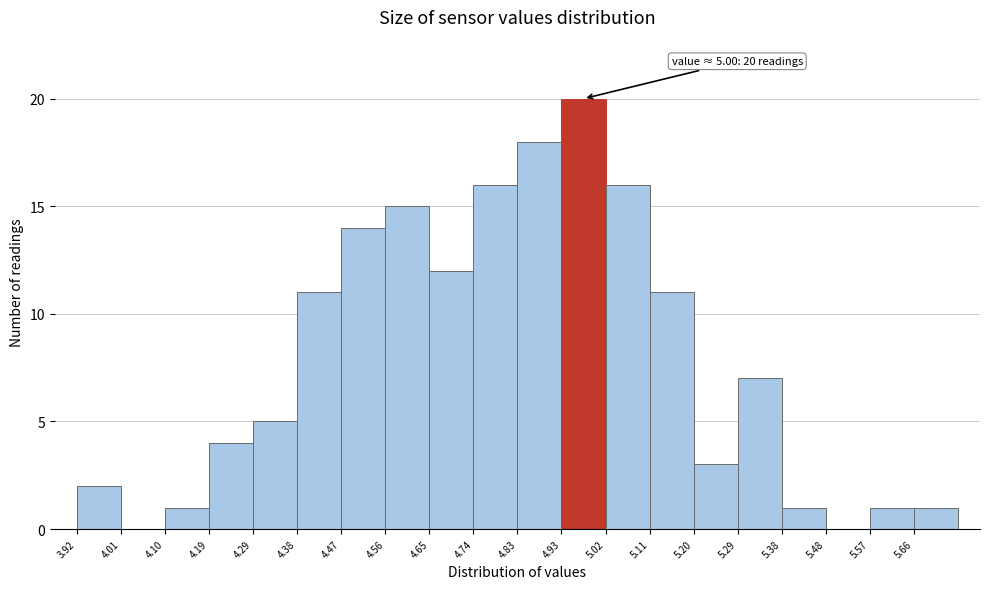

Over which range of the x-axis is the bar tallest?

4.93 to 5.02